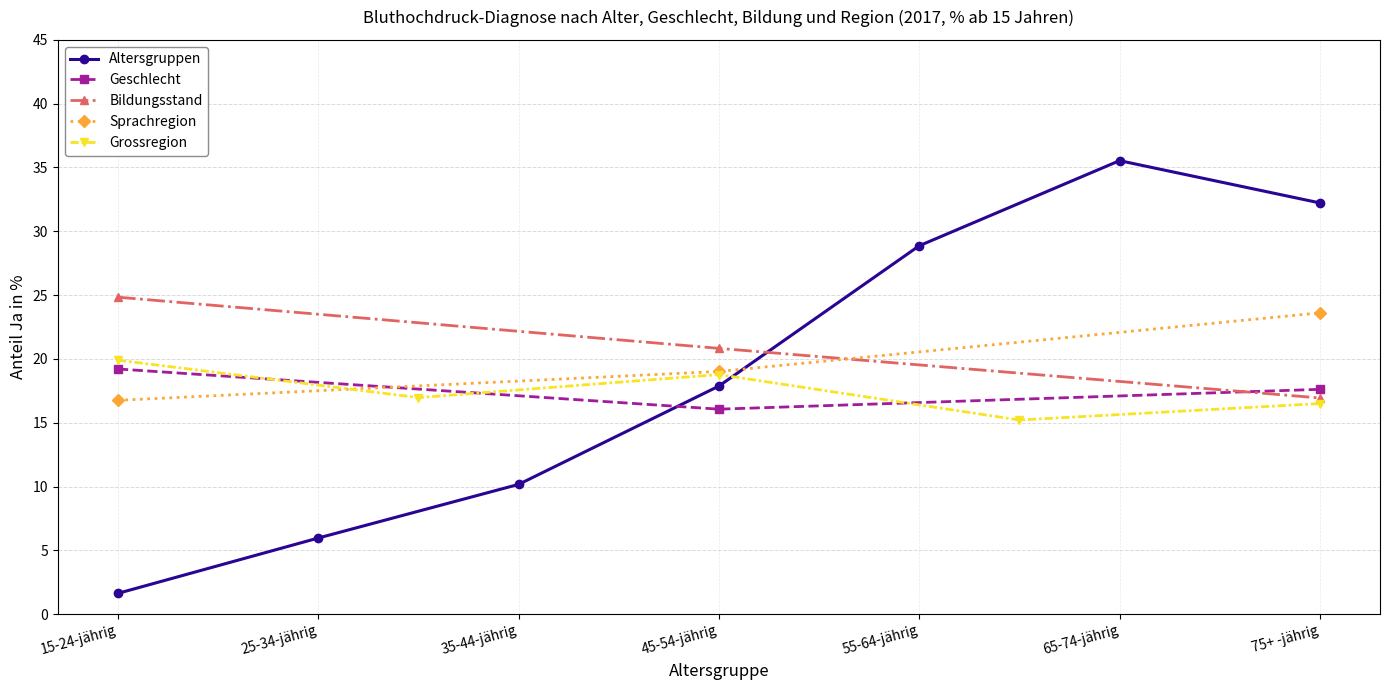

Reading left to right, extract all data points from this chart.

15-24-jährig=1.6	25-34-jährig=6.0	35-44-jährig=10.2	45-54-jährig=17.9	55-64-jährig=28.9	65-74-jährig=35.5	75+ -jährig=32.2